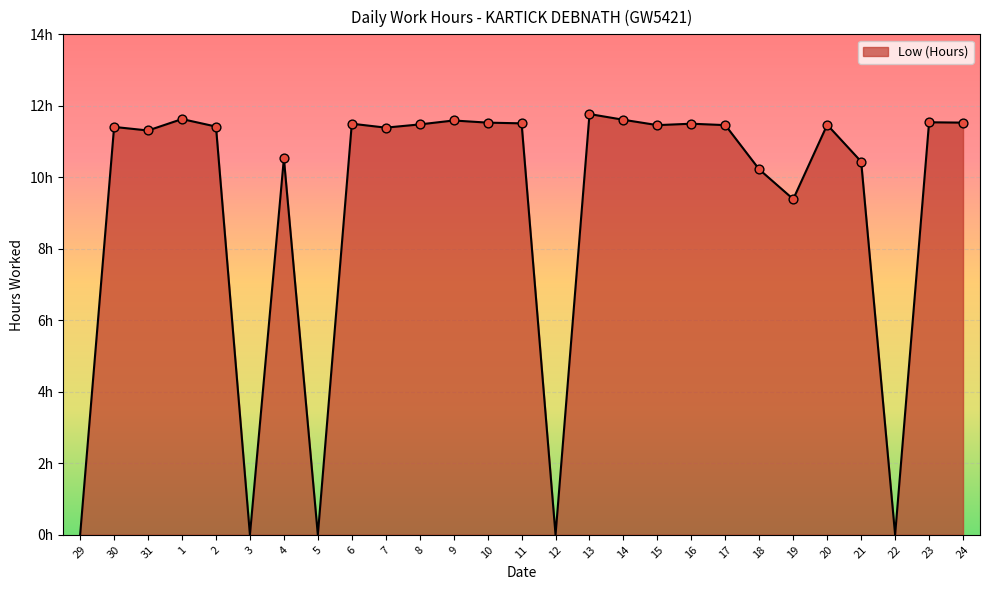

What is the ratio of the value at 18 to the value at 24?

0.9